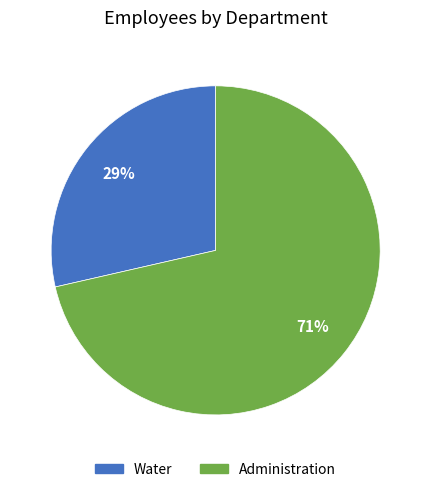

What is the majority slice?

Administration